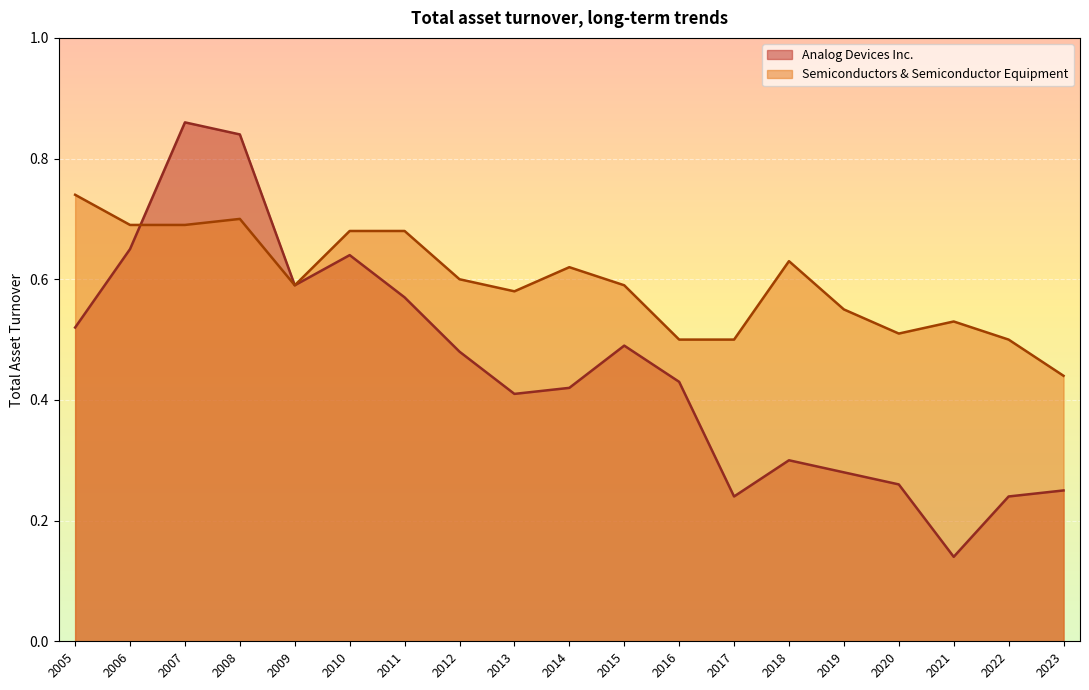

True or false: Semiconductors & Semiconductor Equipment has a value of 1.1 at 2011.

False